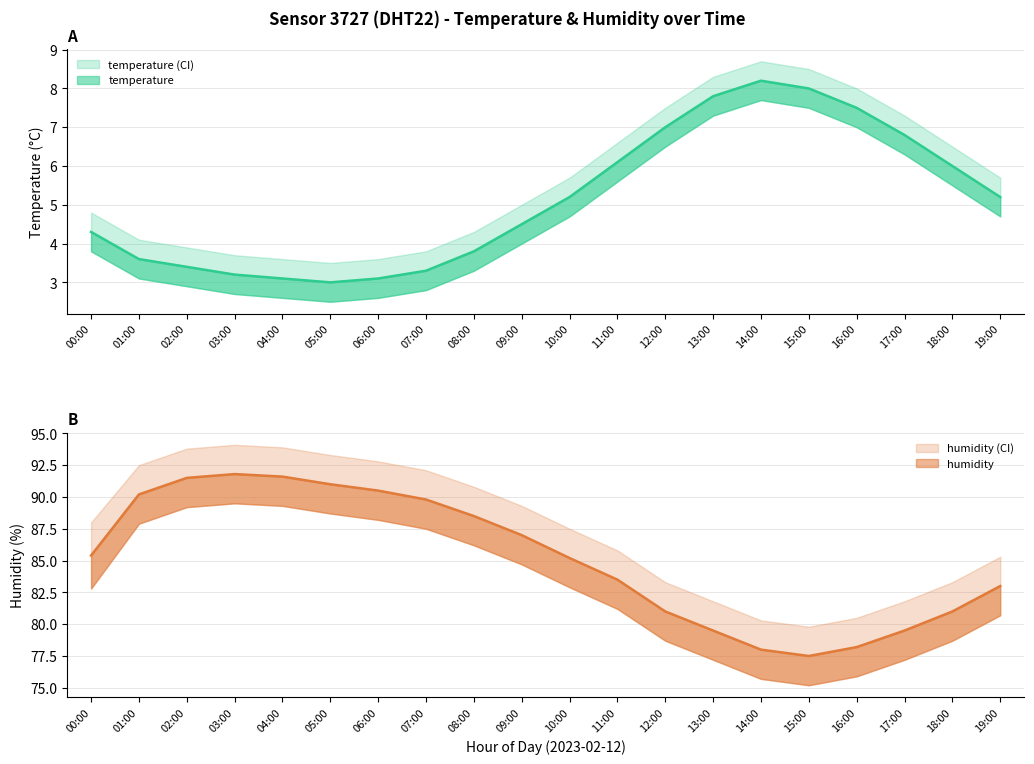

At which category does temperature_upper reach its first local peak?

14:00